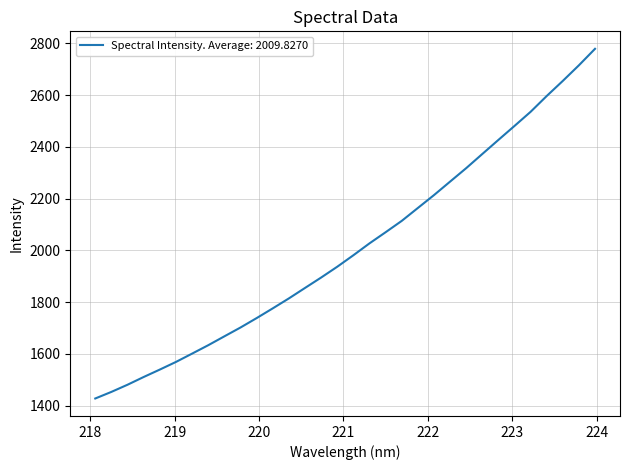

What is the maximum value shown in the chart?

2779.3